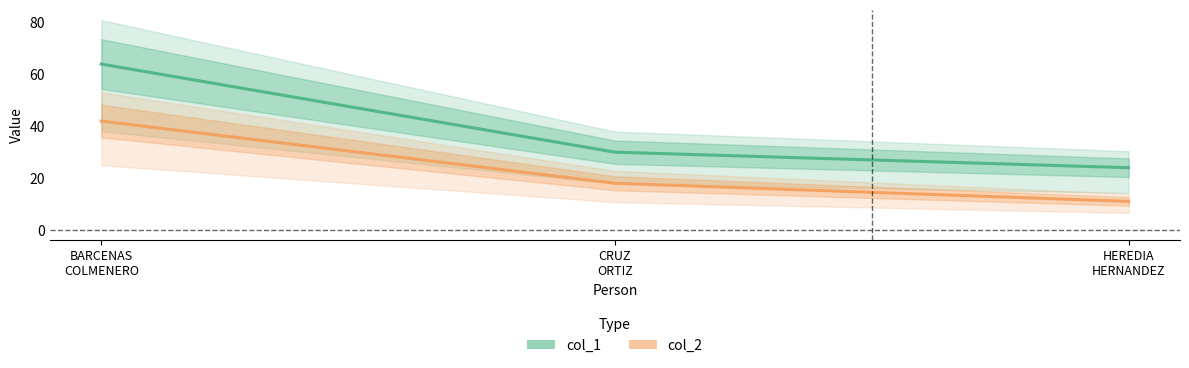

What is the greatest value displayed?

64